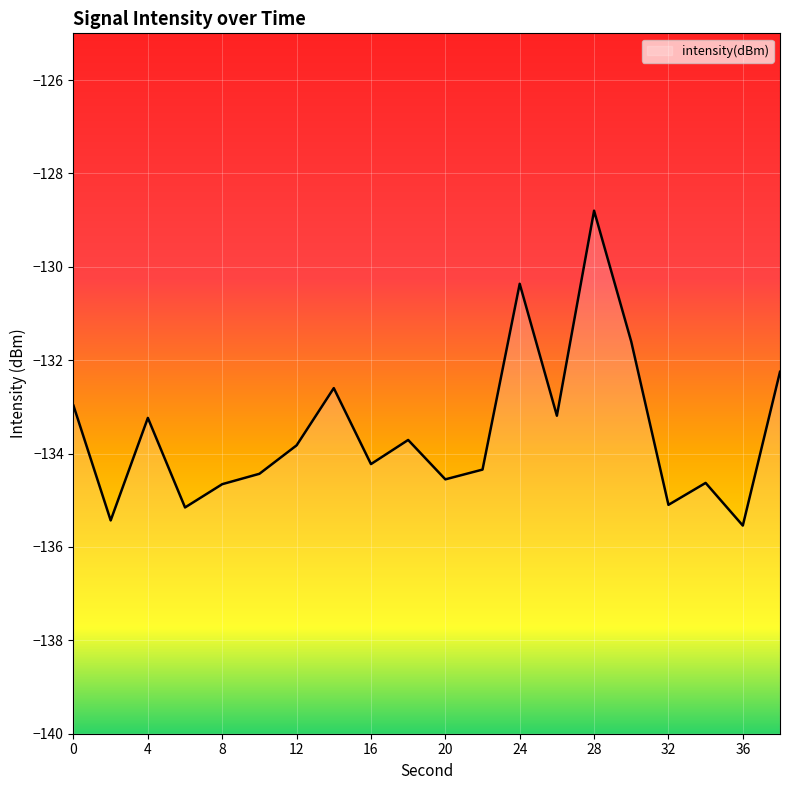

True or false: the data shows -93.0 at 10.

False